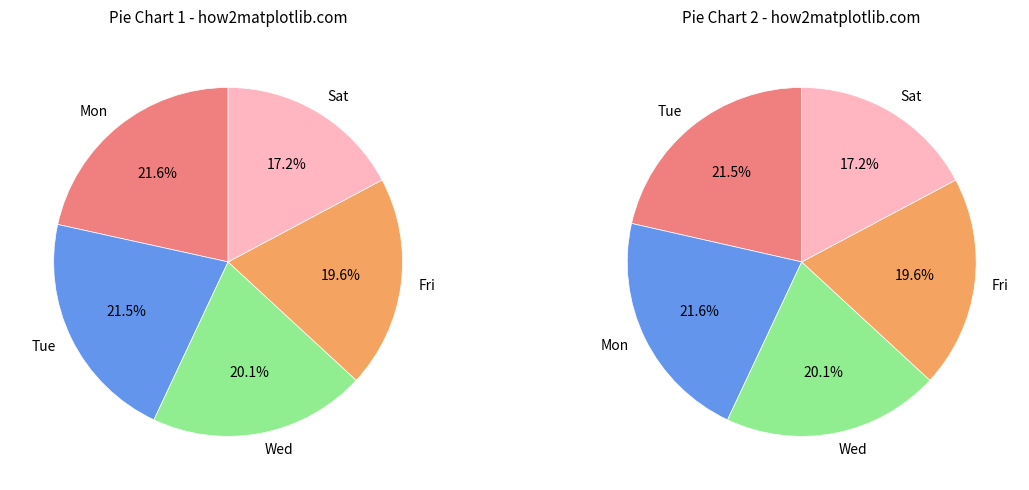

Is there a majority slice in this chart?

No